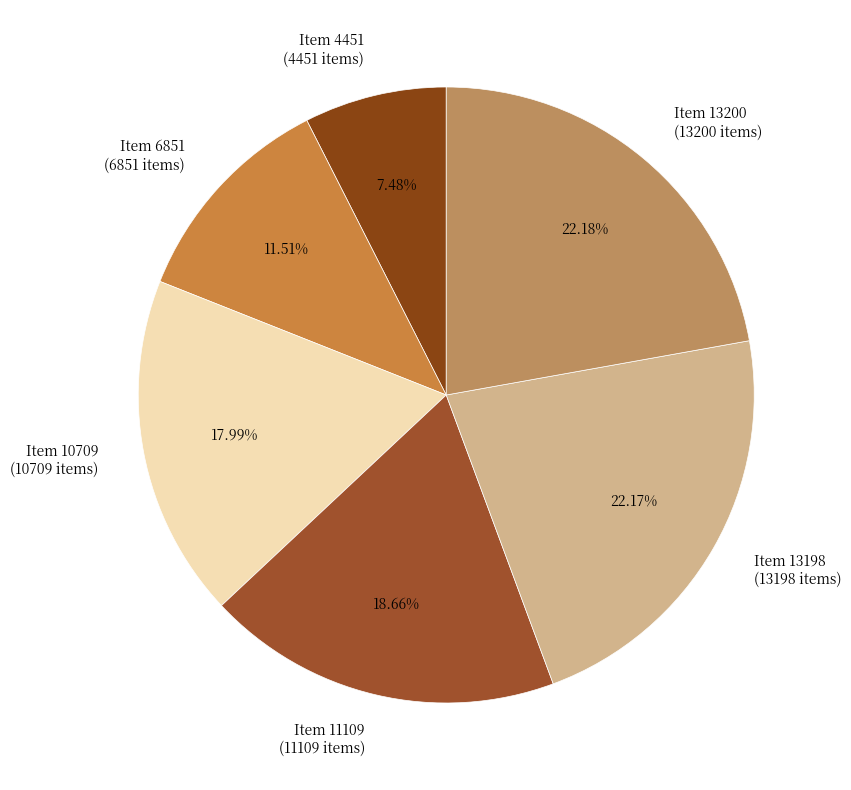

True or false: Item 6851 accounts for 12% of the total.

True